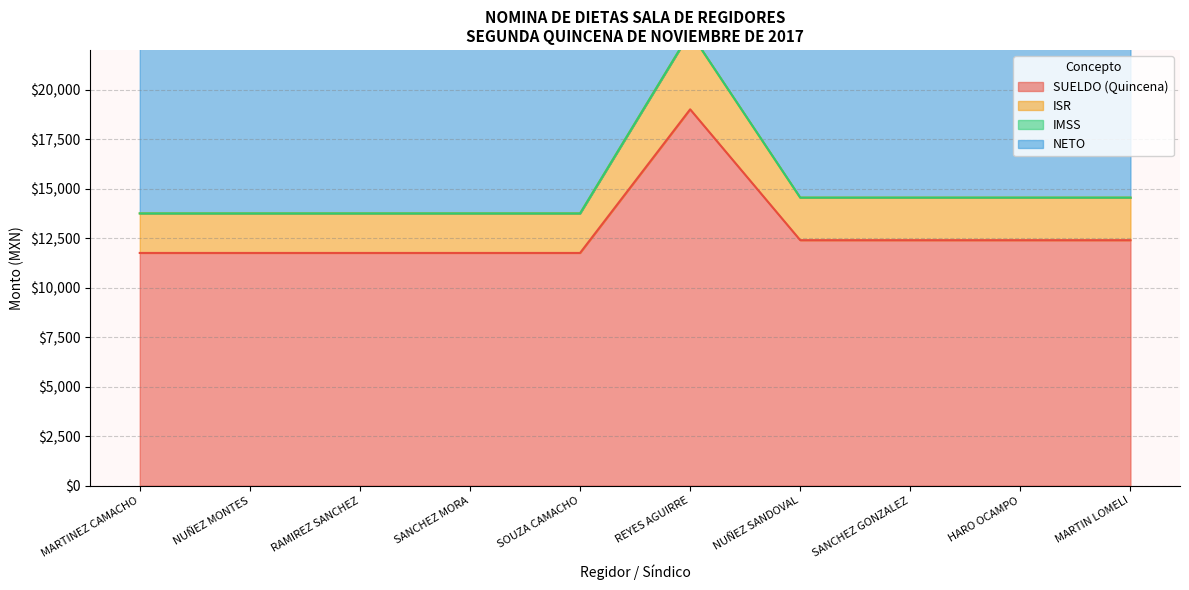

True or false: ISR has more than 1 interior local peaks.

False